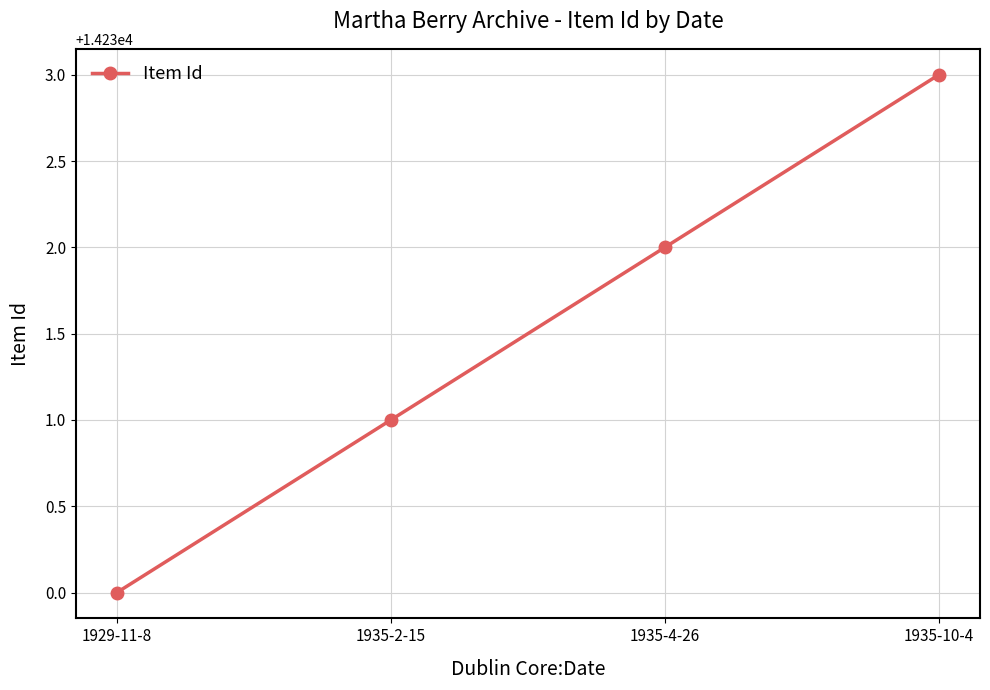

What is the label of the 2nd point from the right?

1935-4-26